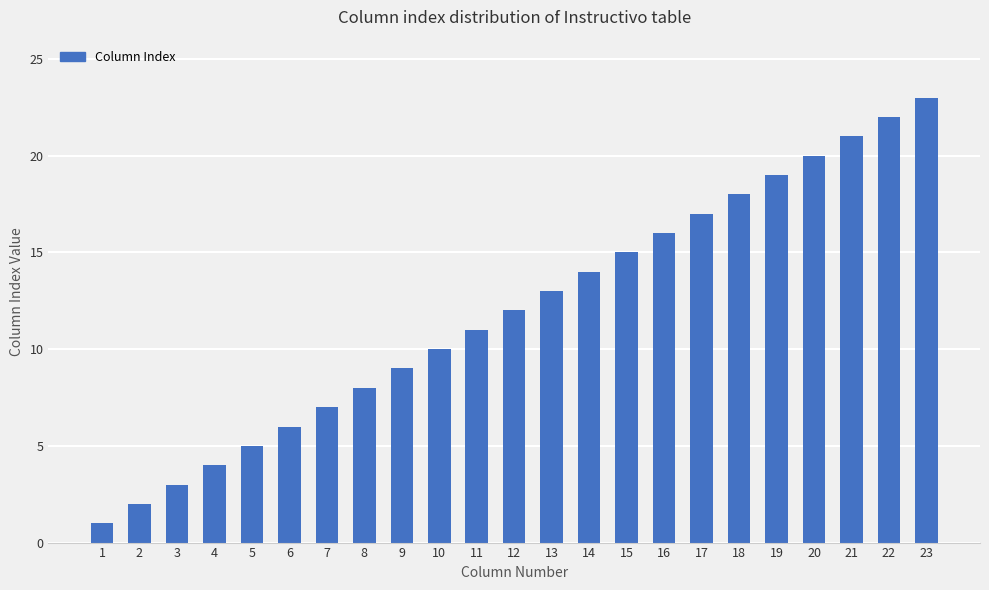

Is it true that the value at 17 is 22?

False